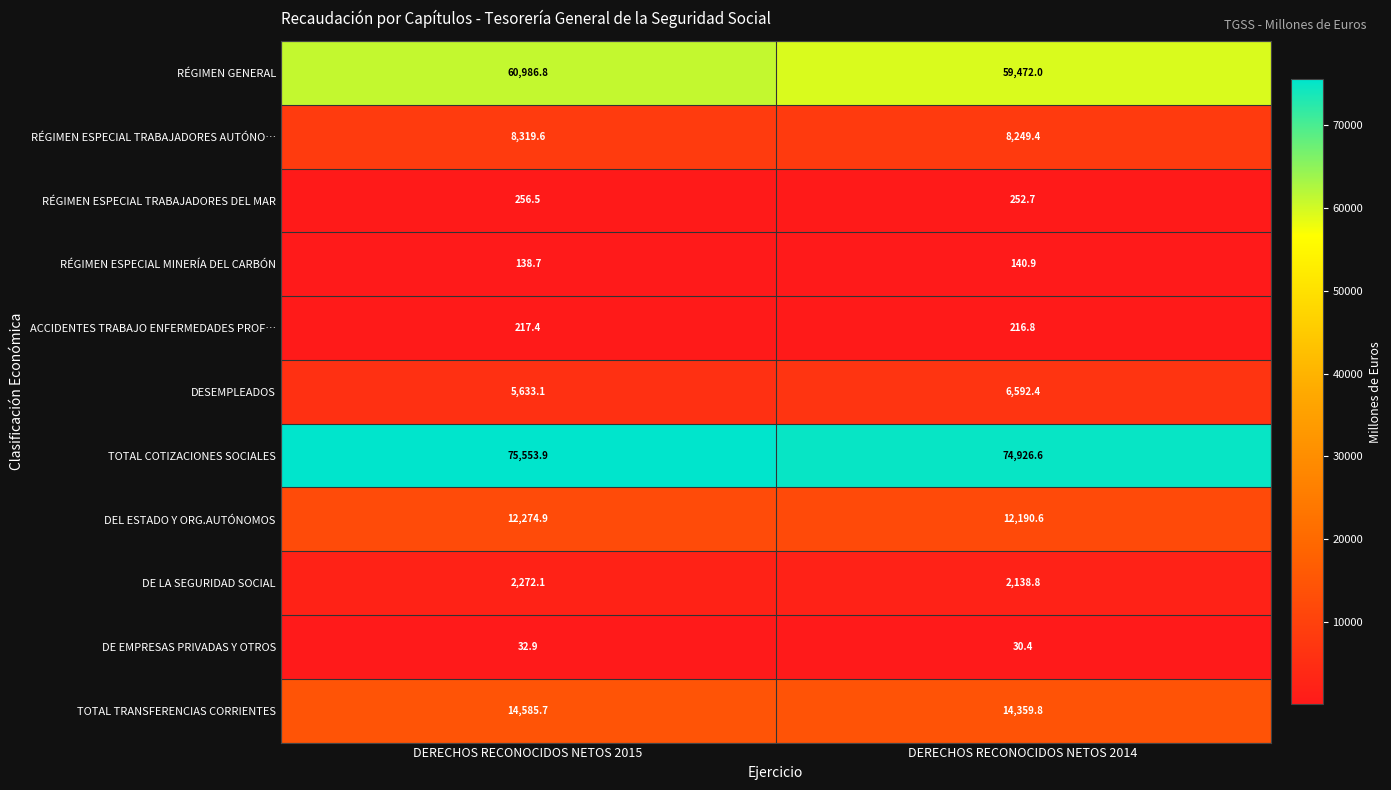

What is the difference between the TOTAL TRANSFERENCIAS CORRIENTES values at DERECHOS RECONOCIDOS NETOS 2014 and DERECHOS RECONOCIDOS NETOS 2015?

225.9